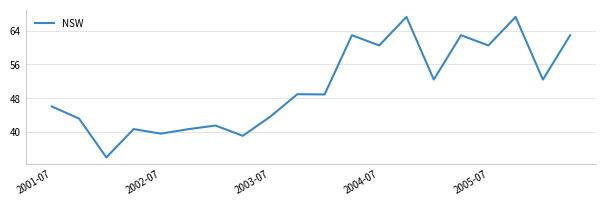

What is the greatest value displayed?

67.2